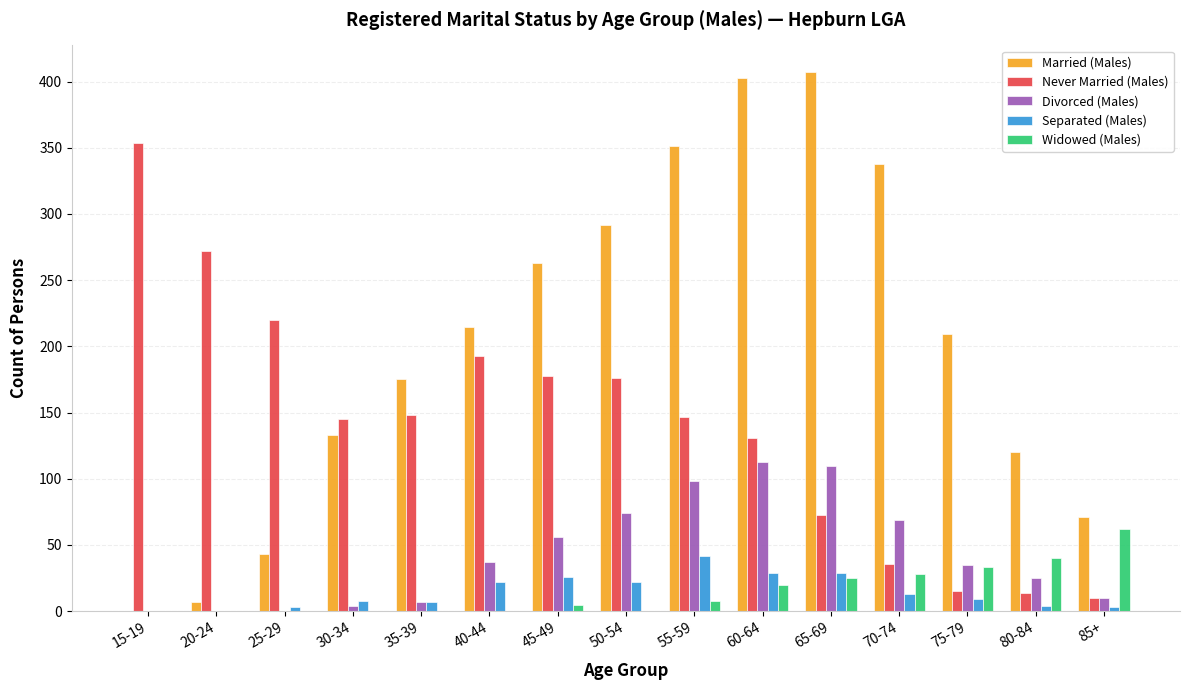

Which series has the largest total across all categories?

Married (Males)